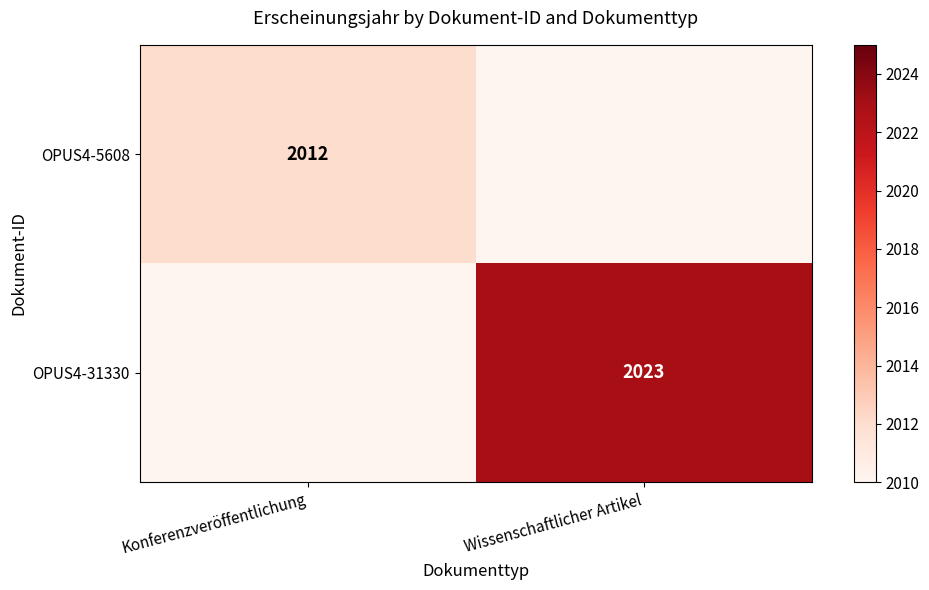

Is it true that OPUS4-31330 equals 2945 at Wissenschaftlicher Artikel?

False